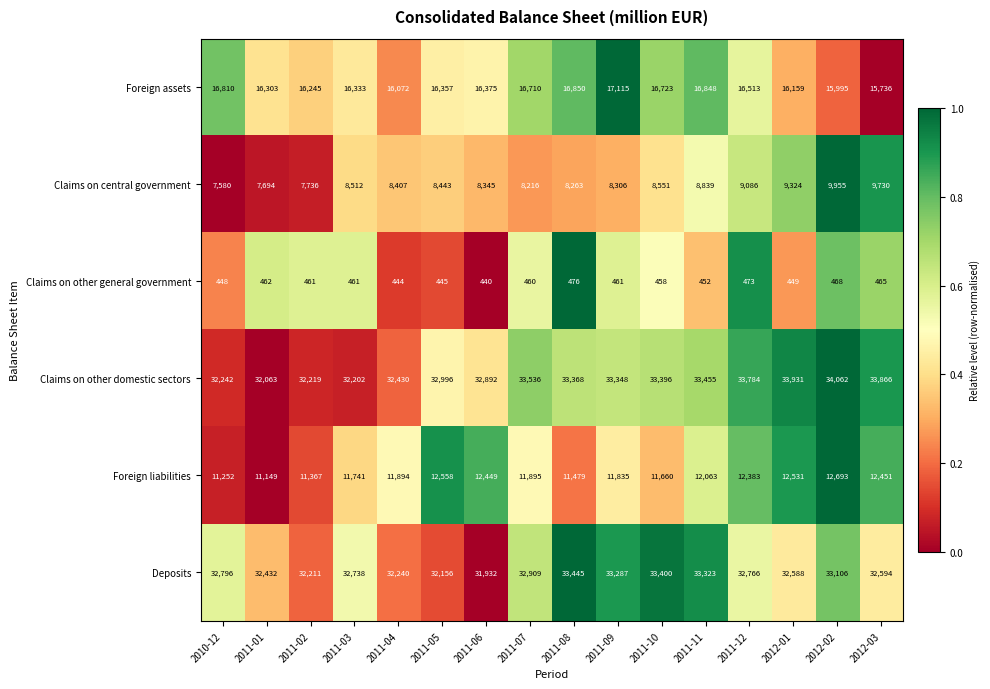

Rank the categories by Deposits value from lowest to highest.

2011-06, 2011-05, 2011-02, 2011-04, 2011-01, 2012-01, 2012-03, 2011-03, 2011-12, 2010-12, 2011-07, 2012-02, 2011-09, 2011-11, 2011-10, 2011-08